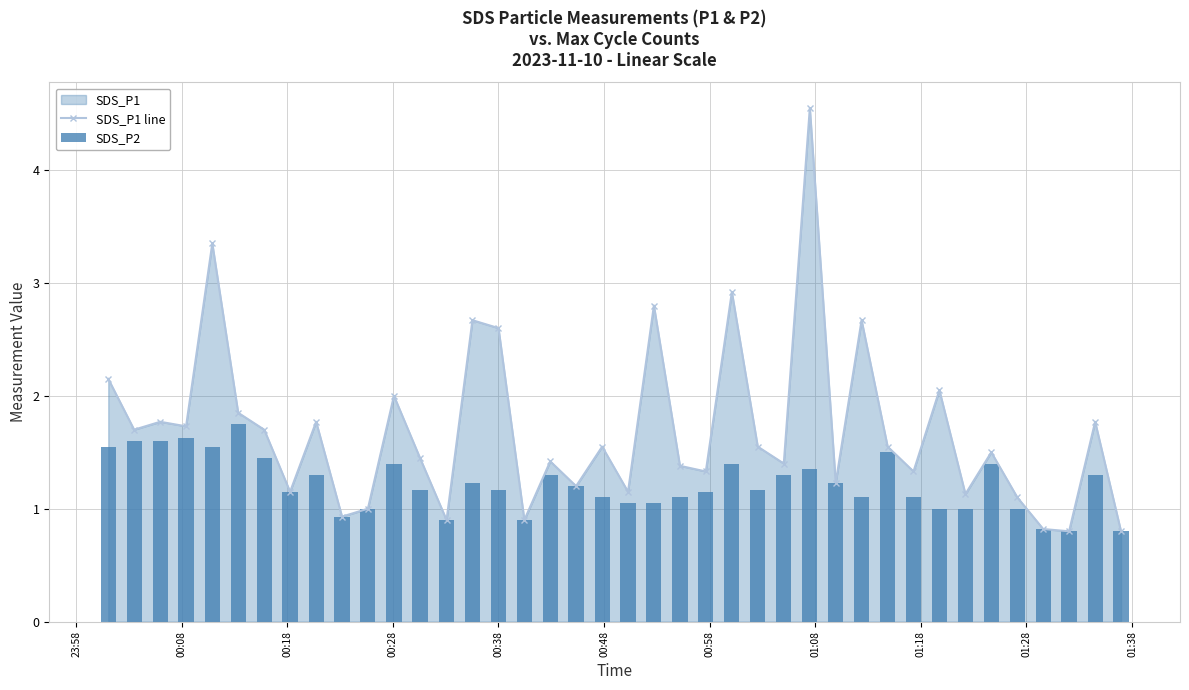

List the series in order of their peak value, highest first.

SDS_P1 line, SDS_P2